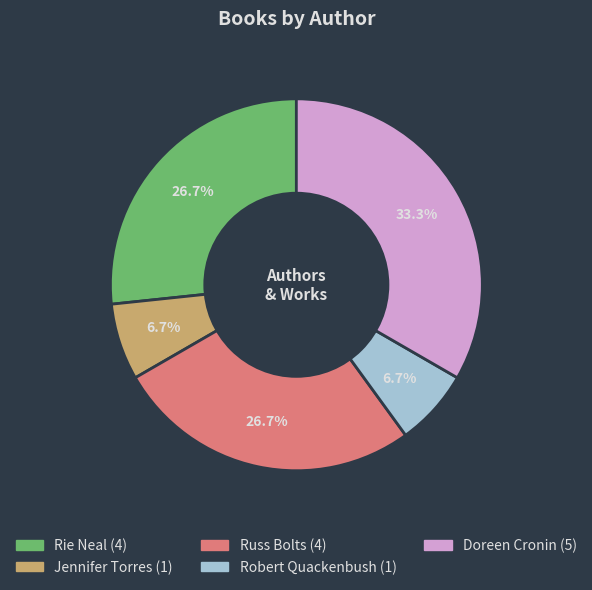

To the nearest percent, what percentage of the pie is Robert Quackenbush?

7%